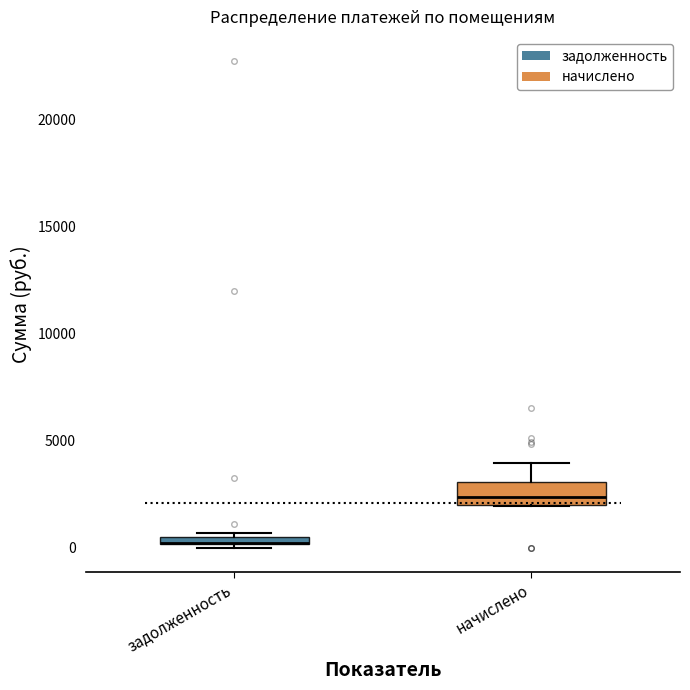

Comparing the boxes themselves (not the whiskers), which one is the tallest?

начислено